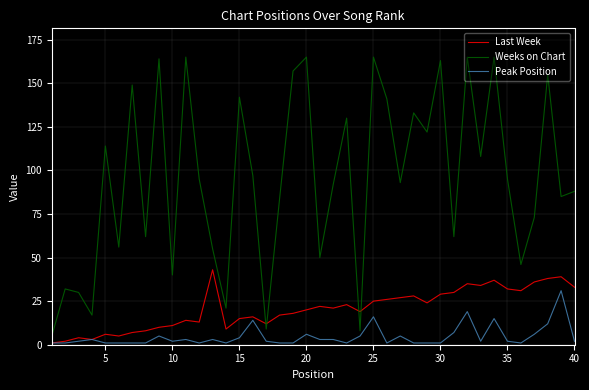

Which series has the largest range (max minus min)?

Weeks on Chart